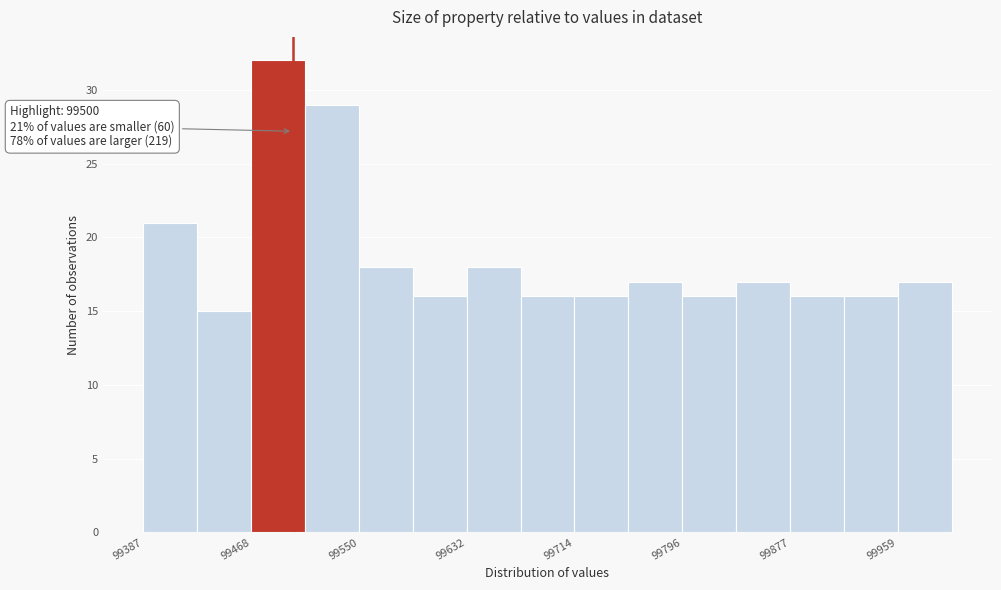

Over which range of the x-axis is the bar tallest?

99470 to 99510